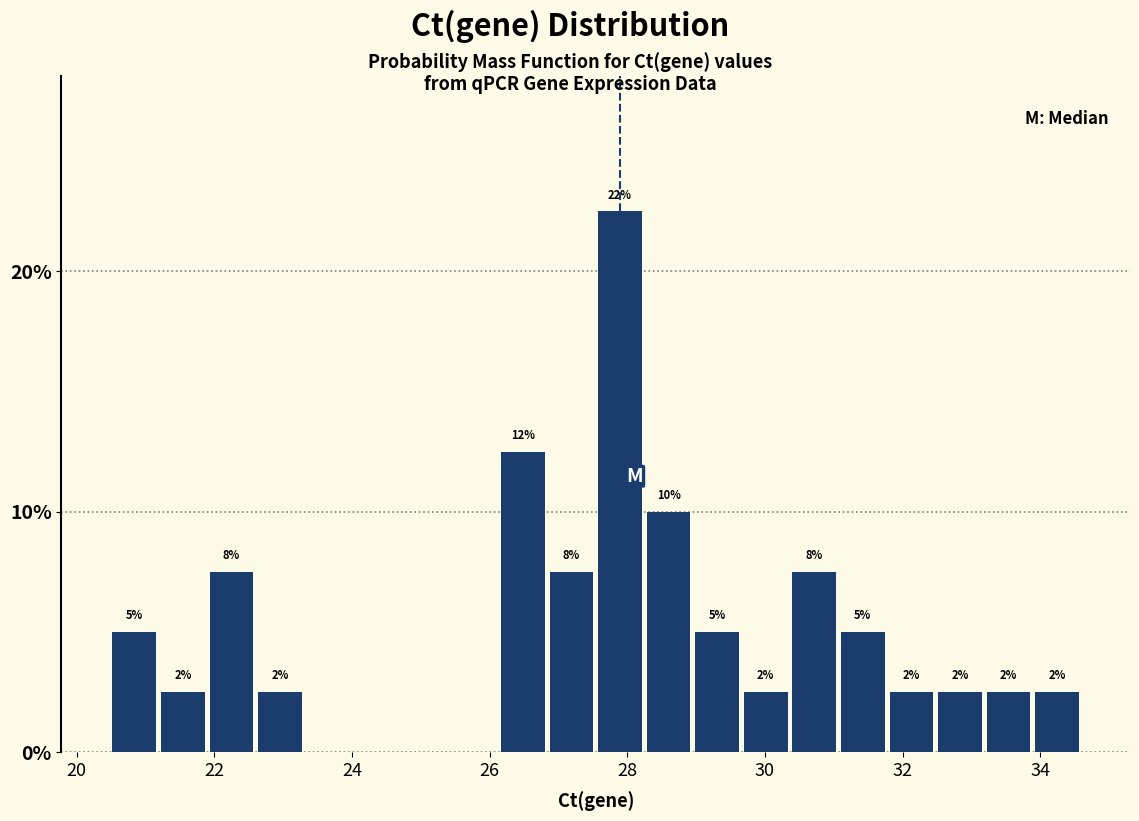

Read against the x-axis, roughly where is the centre of the tallest bar?

27.8